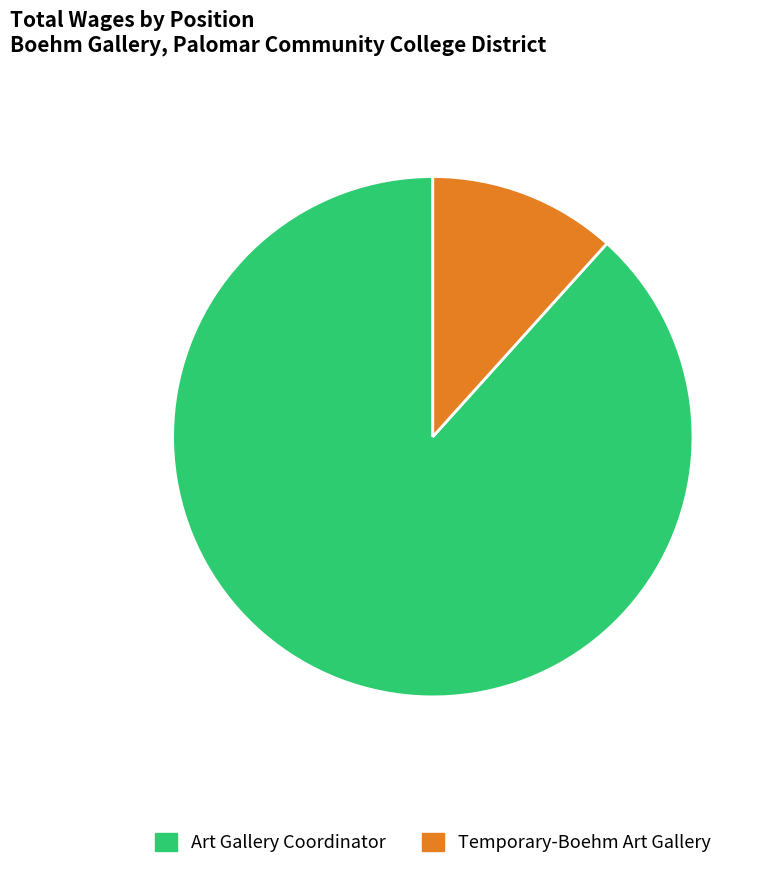

Rank the categories by value from lowest to highest.

Temporary-Boehm Art Gallery, Art Gallery Coordinator